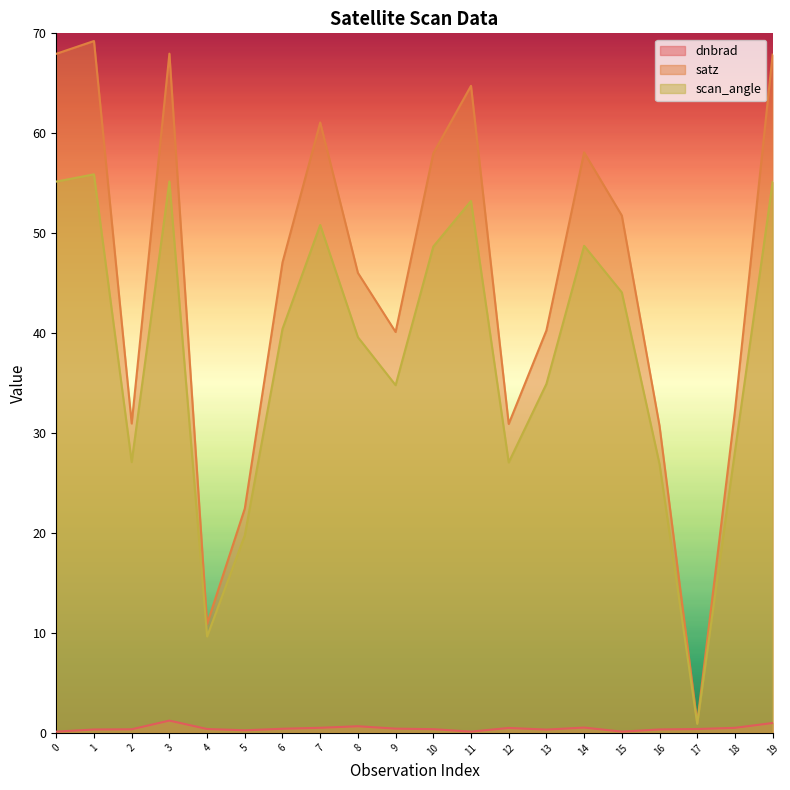

At which label is scan_angle closest to 28?

18